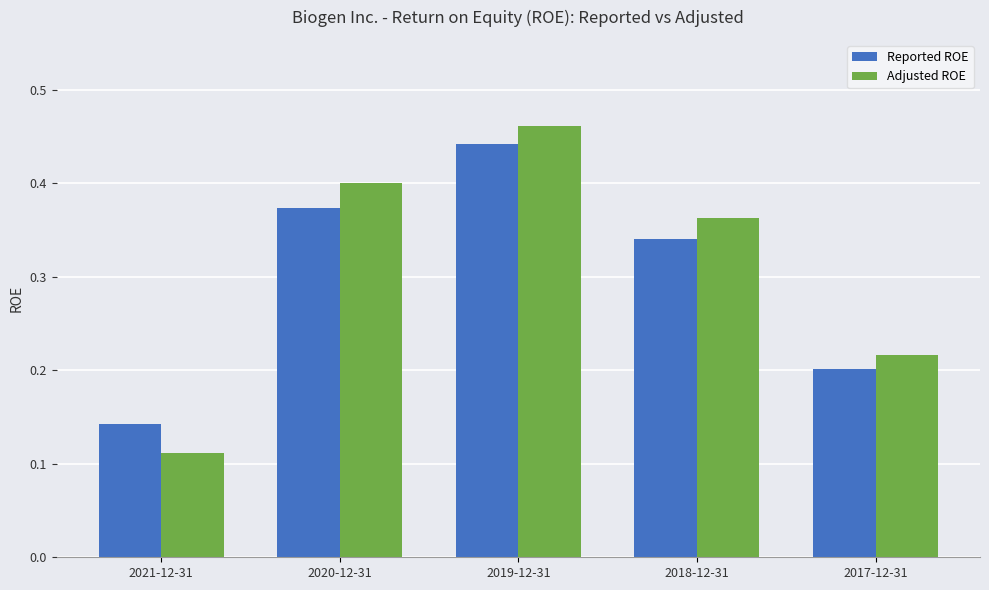

Which series changed the most between 2020-12-31 and 2017-12-31?

Adjusted ROE